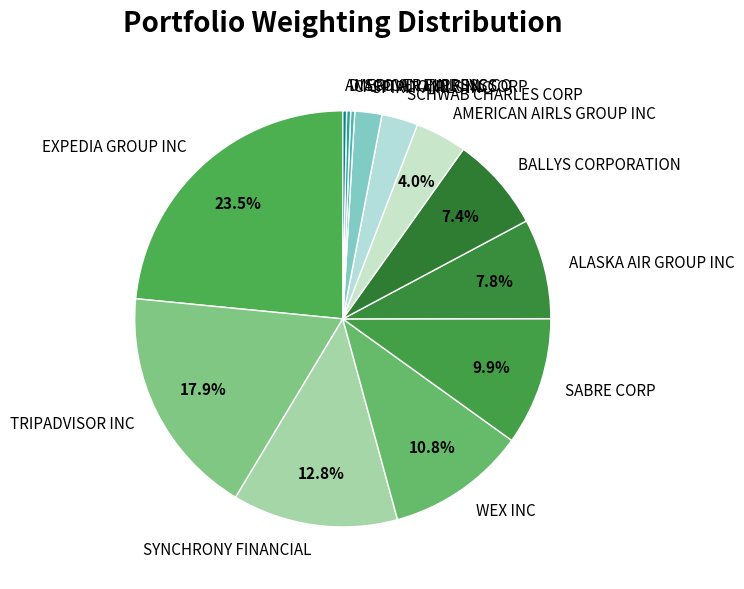

To the nearest percent, what is the combined percentage of SABRE CORP and SCHWAB CHARLES CORP?

13%